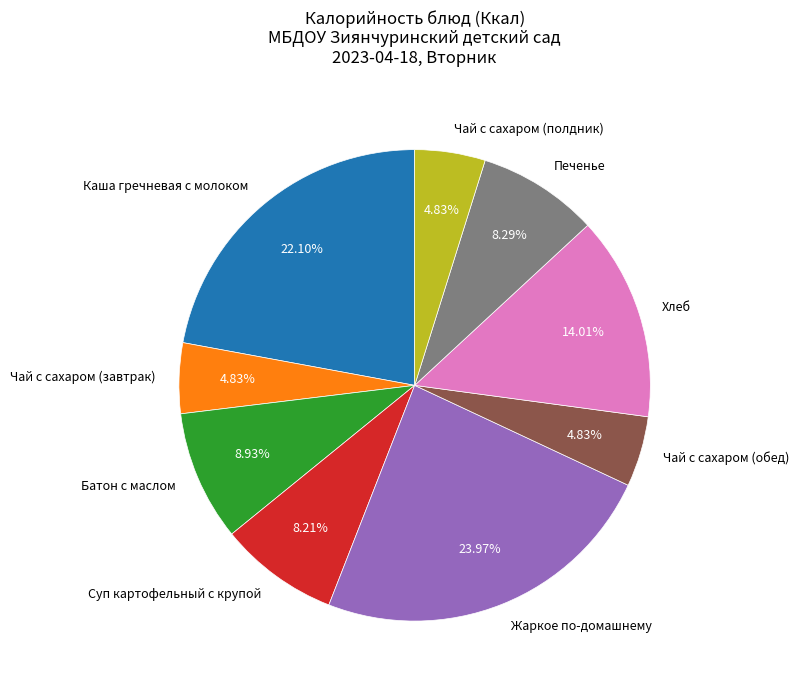

Is Чай с сахаром (завтрак) the majority of the pie?

No